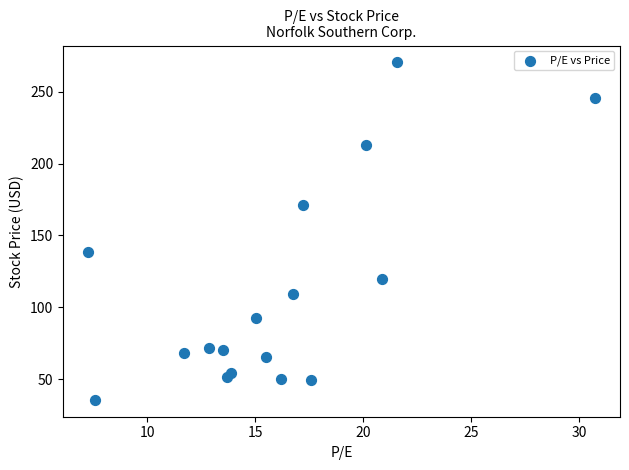

What is the range of X values (max minus min)?

23.4